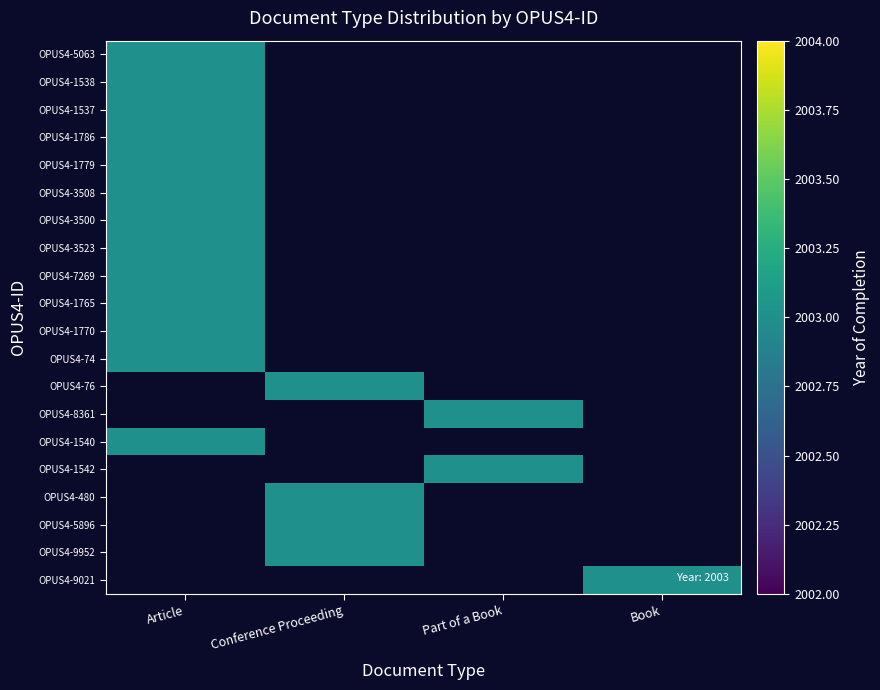

Which series has the largest total across all categories?

OPUS4-5063